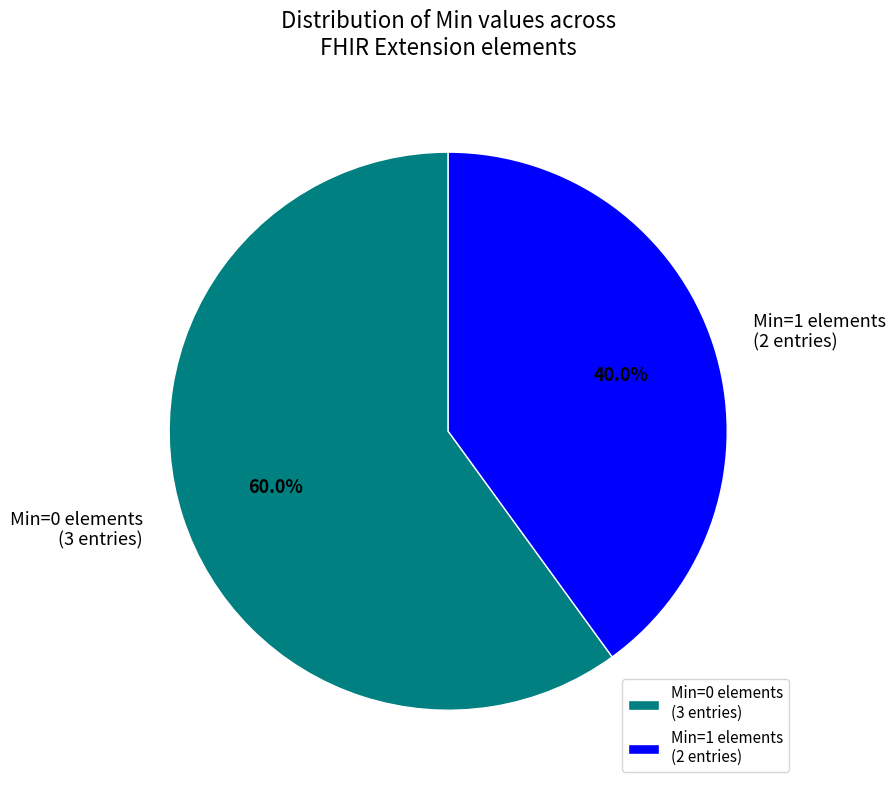

Rank the categories by value from lowest to highest.

Min=1 elements (2 entries), Min=0 elements (3 entries)